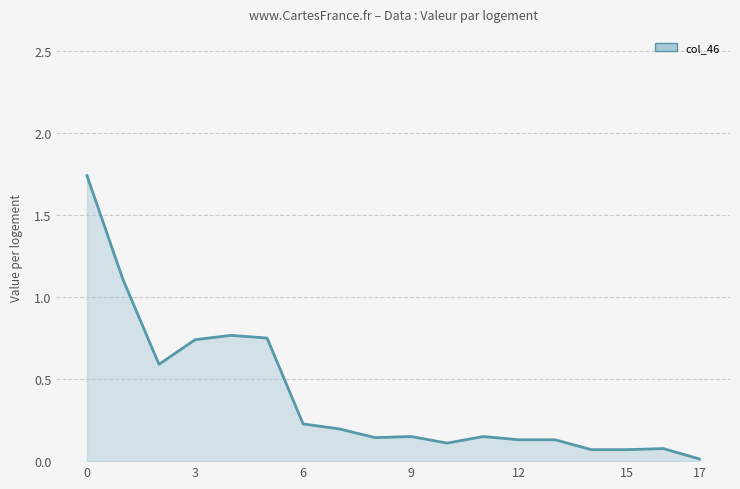

Which category has the lowest value across all series?

17